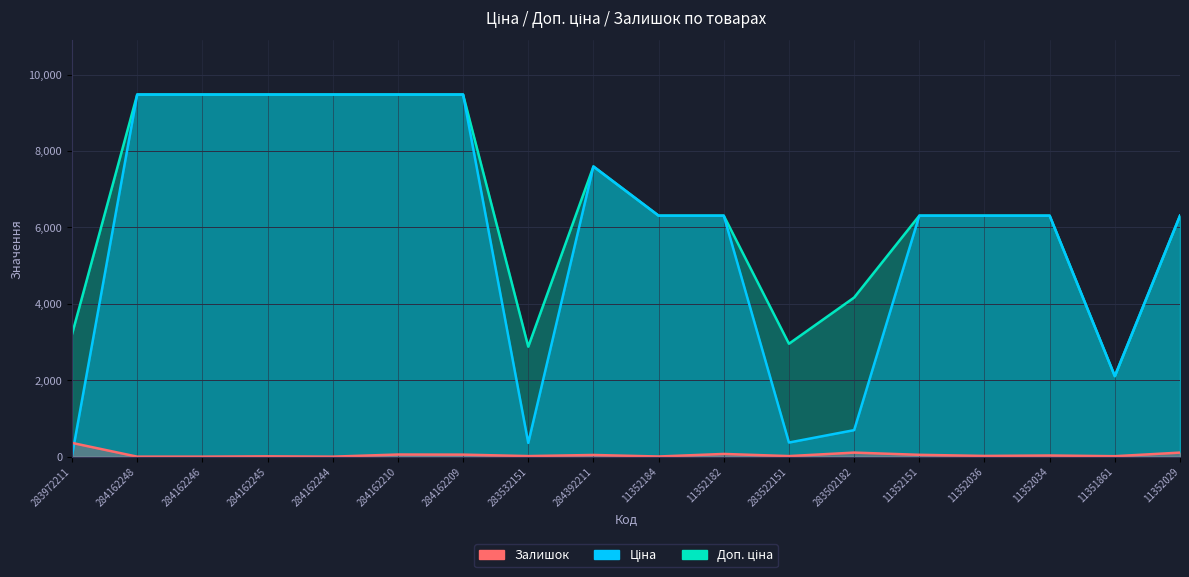

What is the label of the 16th point from the right?

284162246